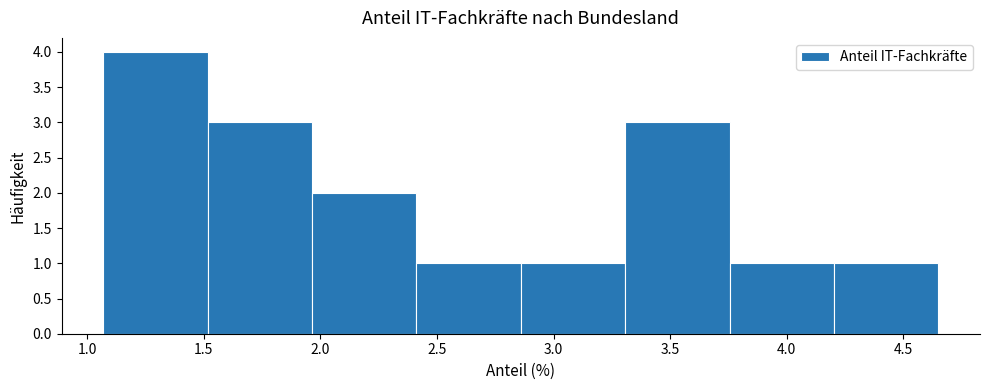

Over which range of the x-axis is the bar tallest?

1.05 to 1.50